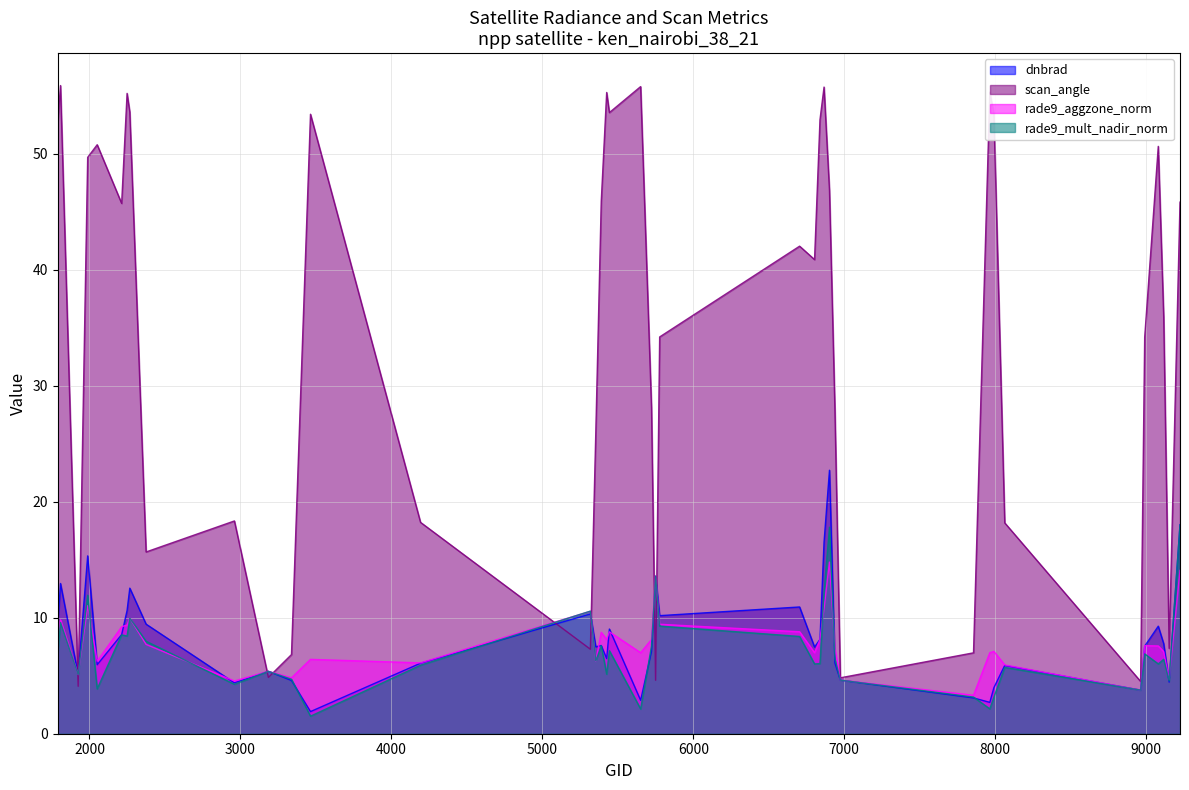

At which label does scan_angle first exceed 42?

1790